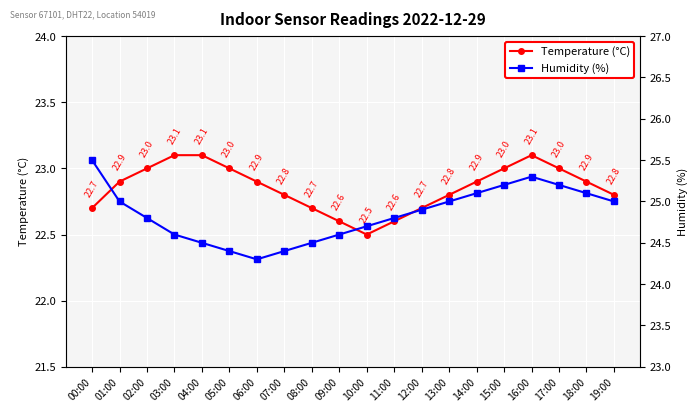

Reading left to right, extract all data points from this chart.

Temperature (°C): 00:00=22.7	01:00=22.9	02:00=23.0	03:00=23.1	04:00=23.1	05:00=23.0	06:00=22.9	07:00=22.8	08:00=22.7	09:00=22.6	10:00=22.5	11:00=22.6	12:00=22.7	13:00=22.8	14:00=22.9	15:00=23.0	16:00=23.1	17:00=23.0	18:00=22.9	19:00=22.8
Humidity (%): 00:00=25.5	01:00=25.0	02:00=24.8	03:00=24.6	04:00=24.5	05:00=24.4	06:00=24.3	07:00=24.4	08:00=24.5	09:00=24.6	10:00=24.7	11:00=24.8	12:00=24.9	13:00=25.0	14:00=25.1	15:00=25.2	16:00=25.3	17:00=25.2	18:00=25.1	19:00=25.0